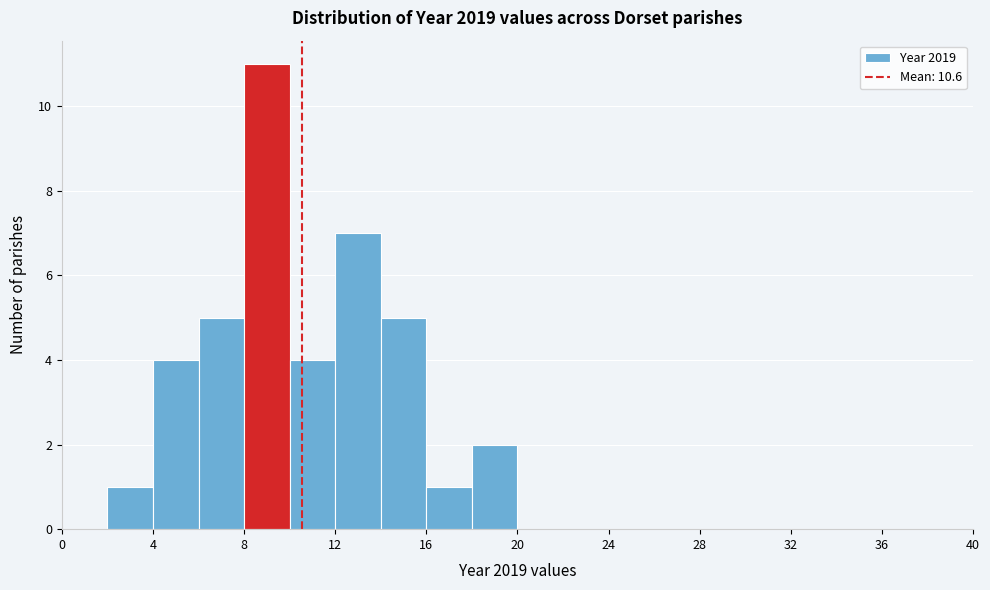

Which range on the x-axis has the tallest bar?

8 to 10